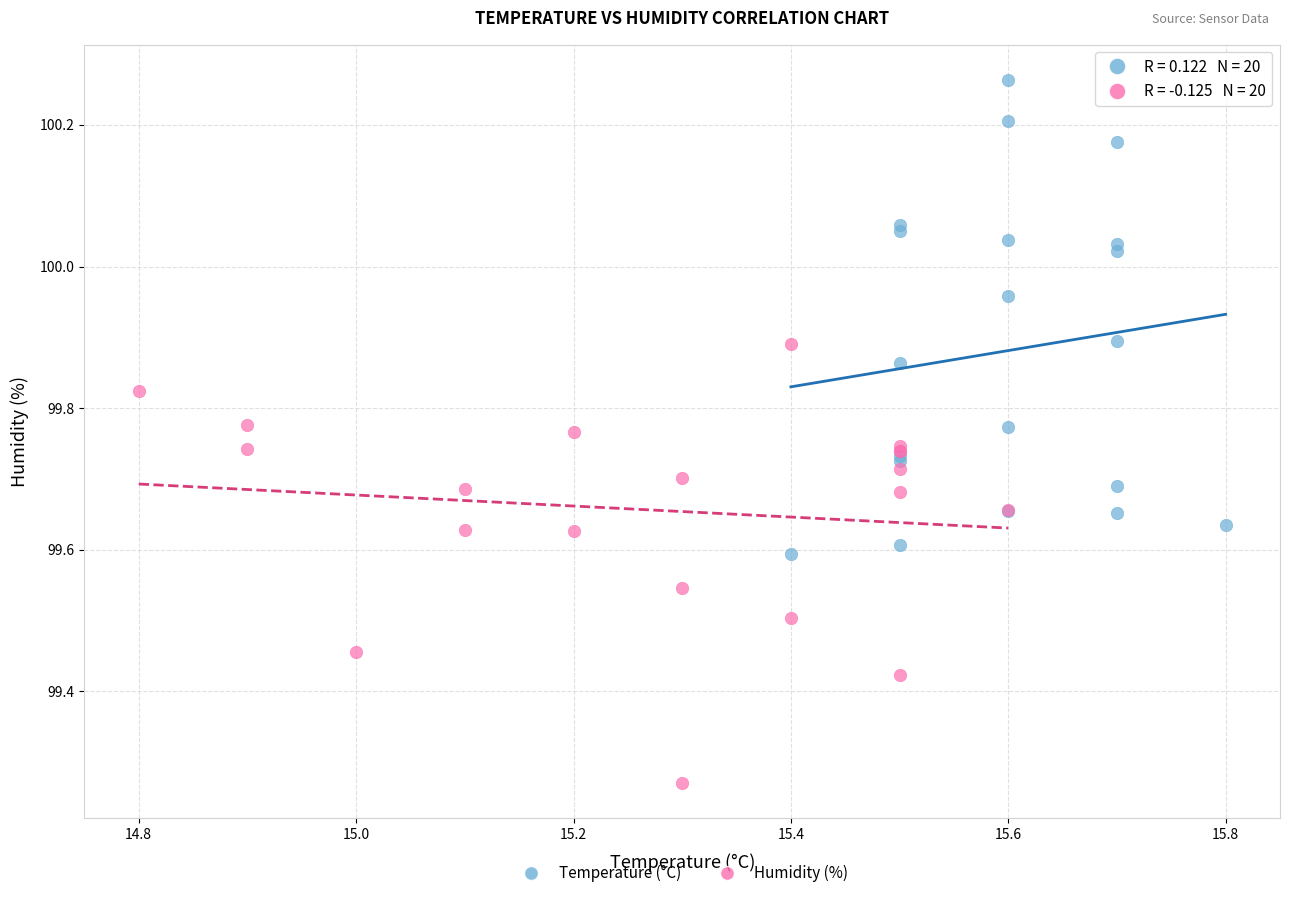

What are all the series names shown in the legend?

Temperature (°C), Humidity (%)